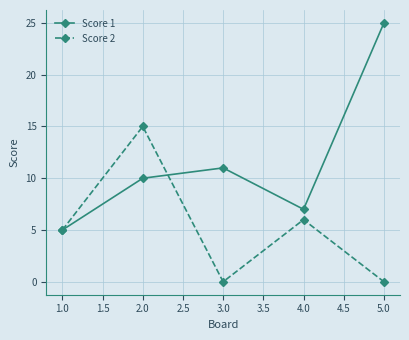

The value of Score 1 at 2.0 is 4. True or false?

False